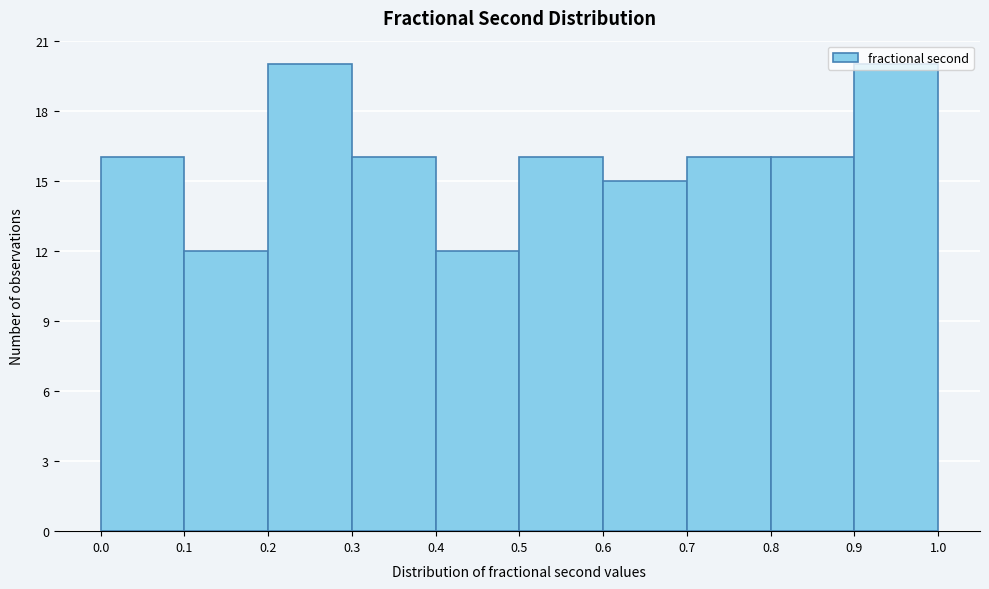

Reading left to right, transcribe this chart: for each bar, give the range it covers on the x-axis and its height. The values are not printed on the chart, so give them approximately, as read against the axis.

0.0 to 0.1: 16
0.1 to 0.2: 12
0.2 to 0.3: 20
0.3 to 0.4: 16
0.4 to 0.5: 12
0.5 to 0.6: 16
0.6 to 0.7: 15
0.7 to 0.8: 16
0.8 to 0.9: 16
0.9 to 1.0: 20